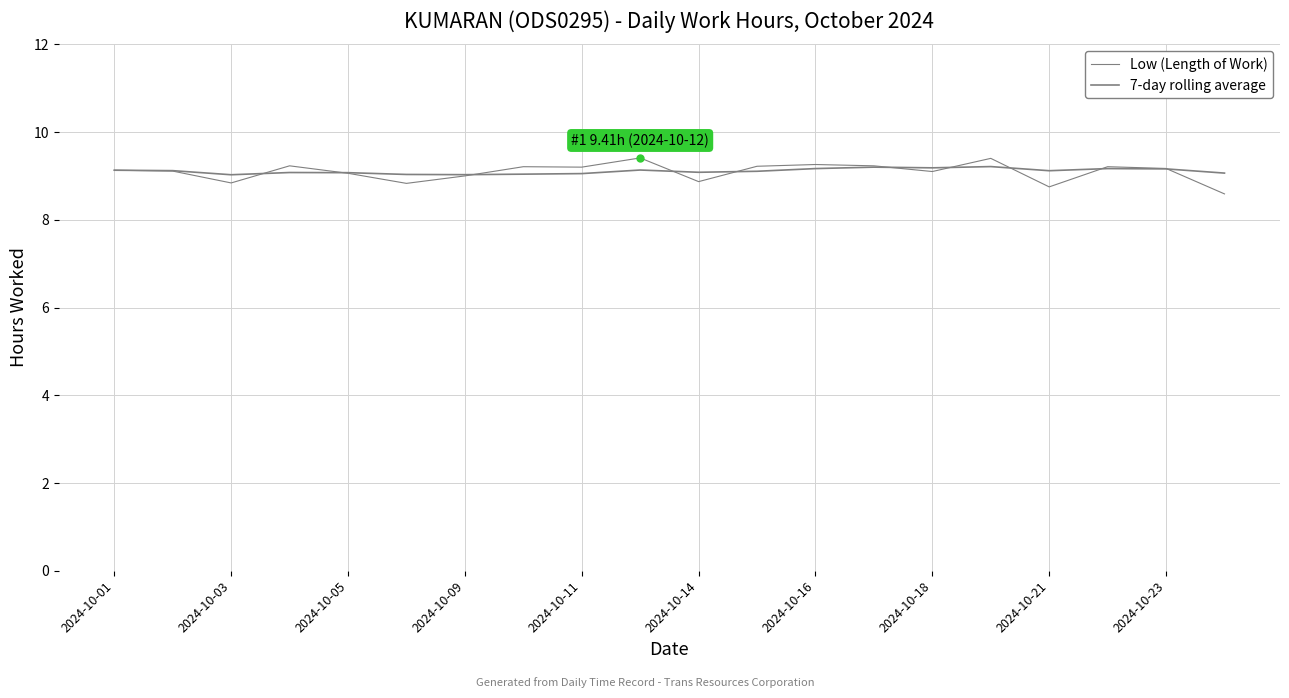

How many lines are shown in the chart?

2